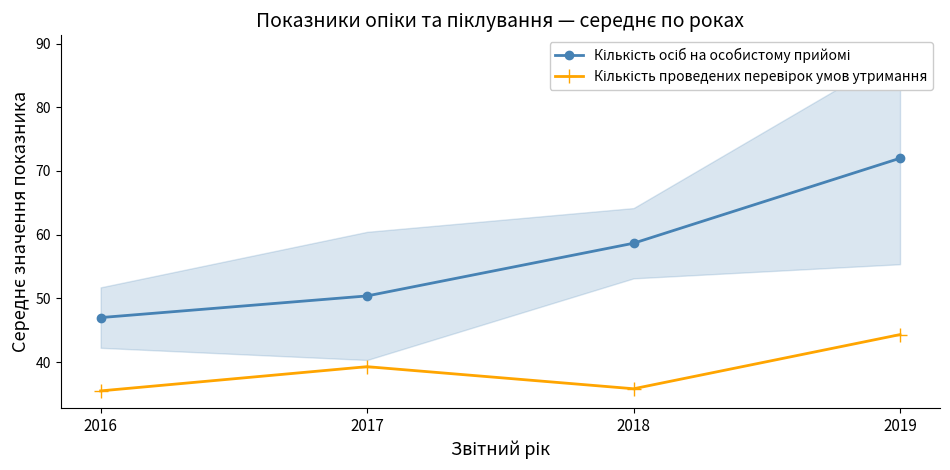

Rank the series by their average value, from highest to lowest.

Кількість осіб на особистому прийомі, Кількість проведених перевірок умов утримання